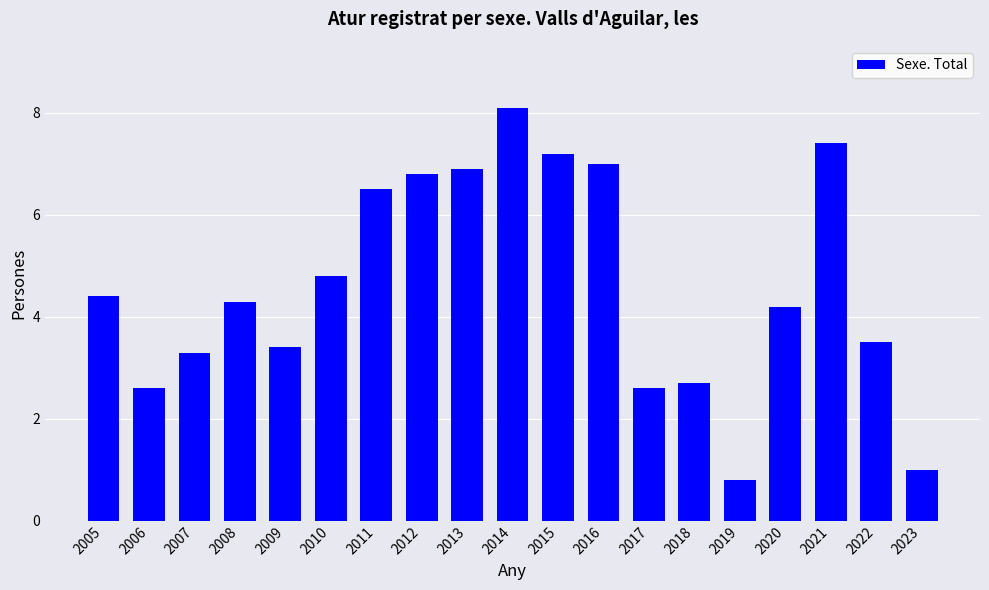

What is the maximum value shown in the chart?

8.1